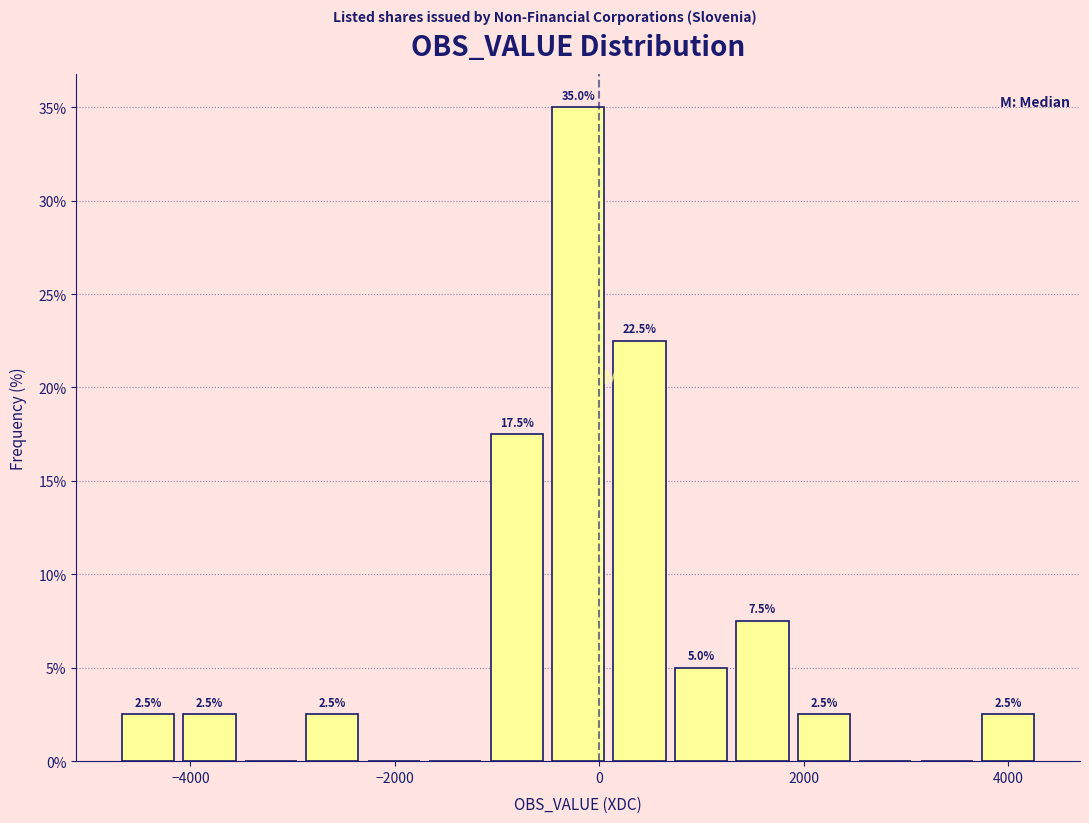

Around what value on the x-axis is the tallest bar? Give the approximate position of its centre, as read against the axis.

-200